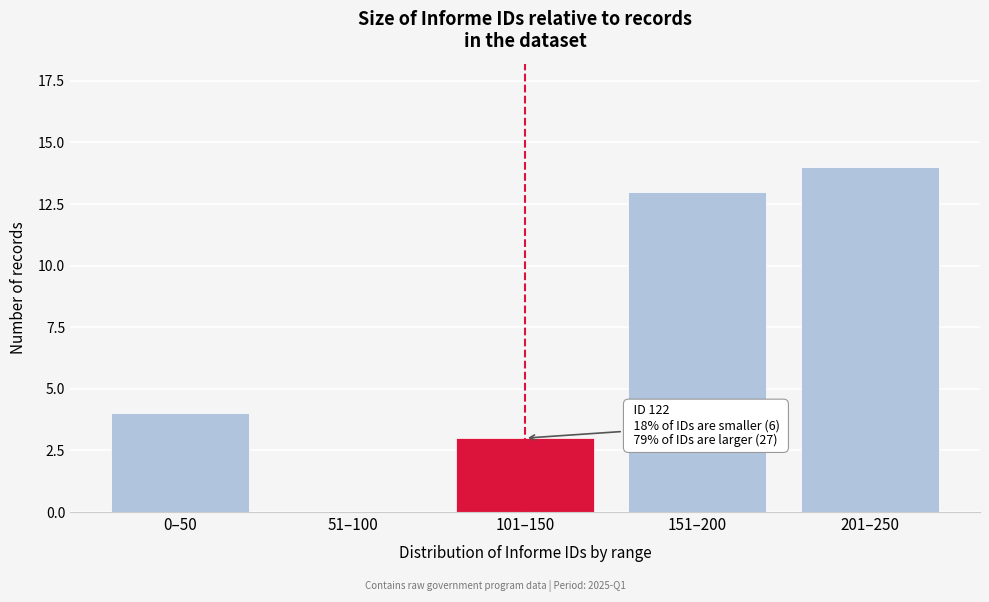

Reading left to right, extract all data points from this chart.

0–50=4	51–100=0	101–150=3	151–200=13	201–250=14